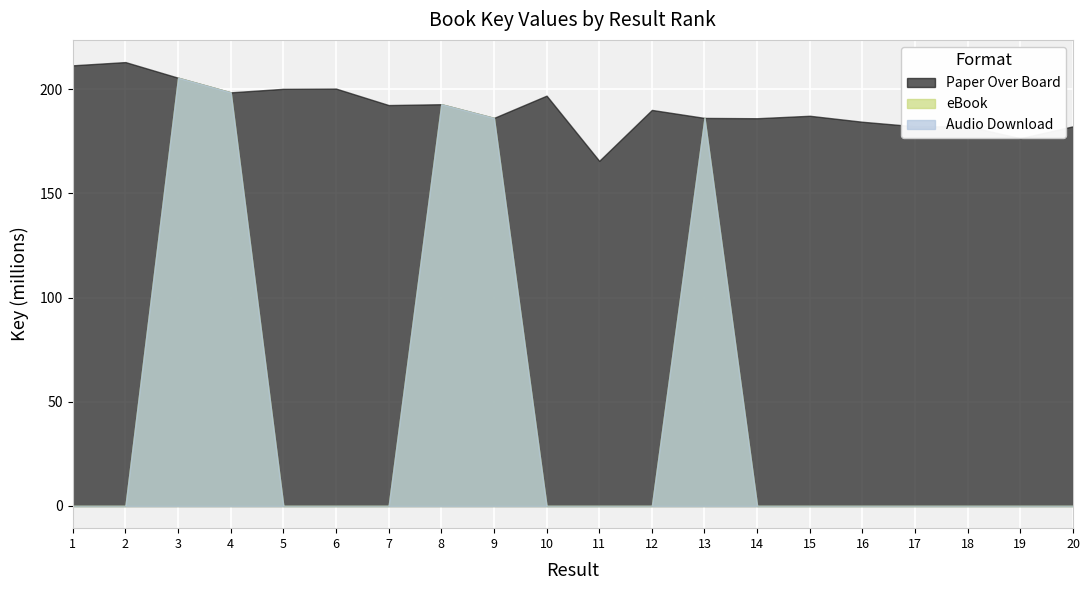

Which series has the widest spread of values?

eBook